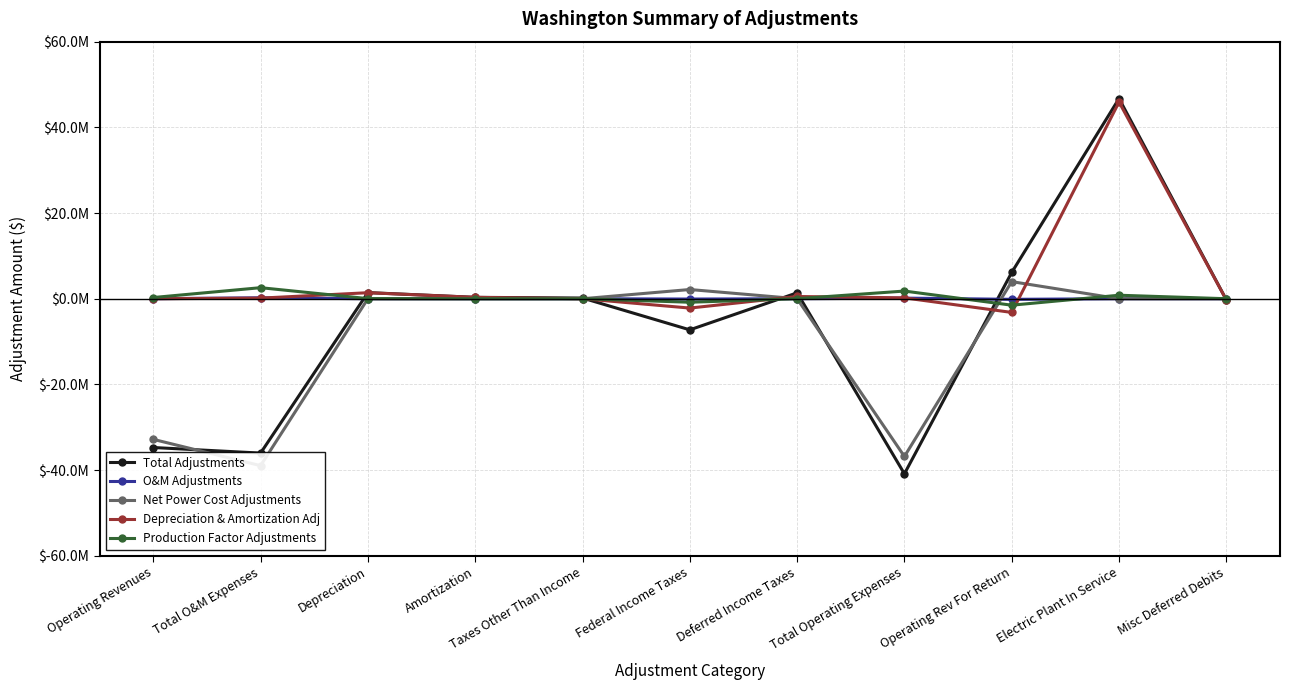

How many distinct data groups are displayed?

5